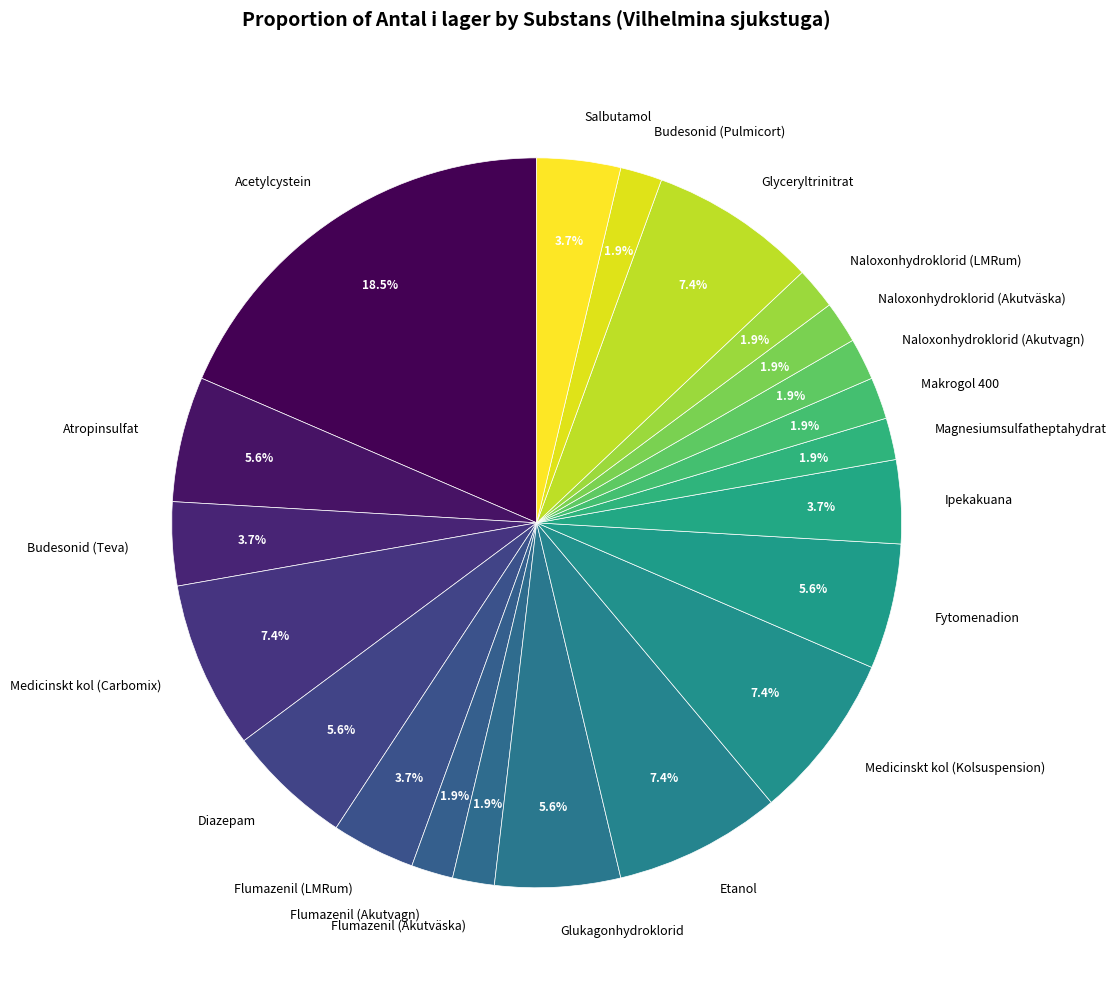

What percentage is the Makrogol 400 slice, to the nearest percent?

2%